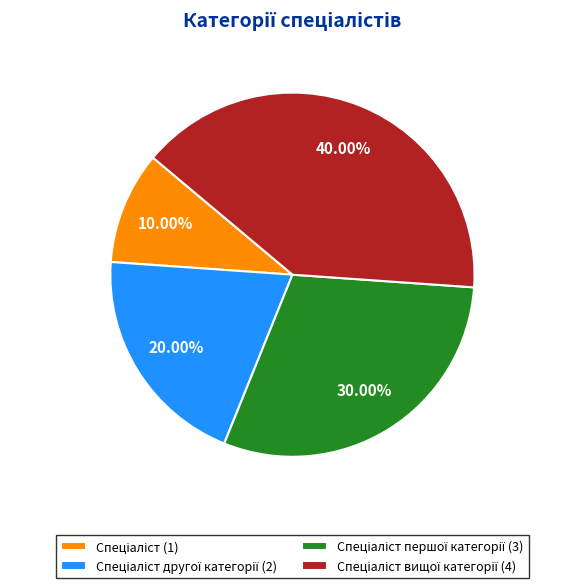

Is there any slice that represents more than half of the pie?

No